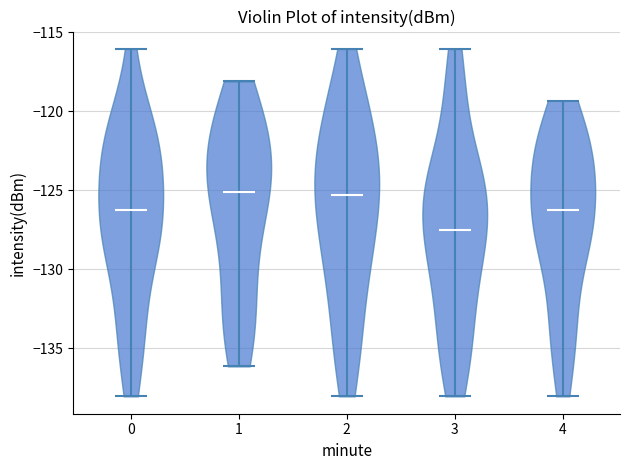

Reading left to right, read every violin against the y-axis: where its median line is, and the lowest and highest points it reaches. The values are not printed on the chart, so give them approximately, as read against the axis.

0: median line -126.5, lowest point -138.0, highest point -116.0
1: median line -125.0, lowest point -136.0, highest point -118.0
2: median line -125.5, lowest point -138.0, highest point -116.0
3: median line -127.5, lowest point -138.0, highest point -116.0
4: median line -126.5, lowest point -138.0, highest point -119.5